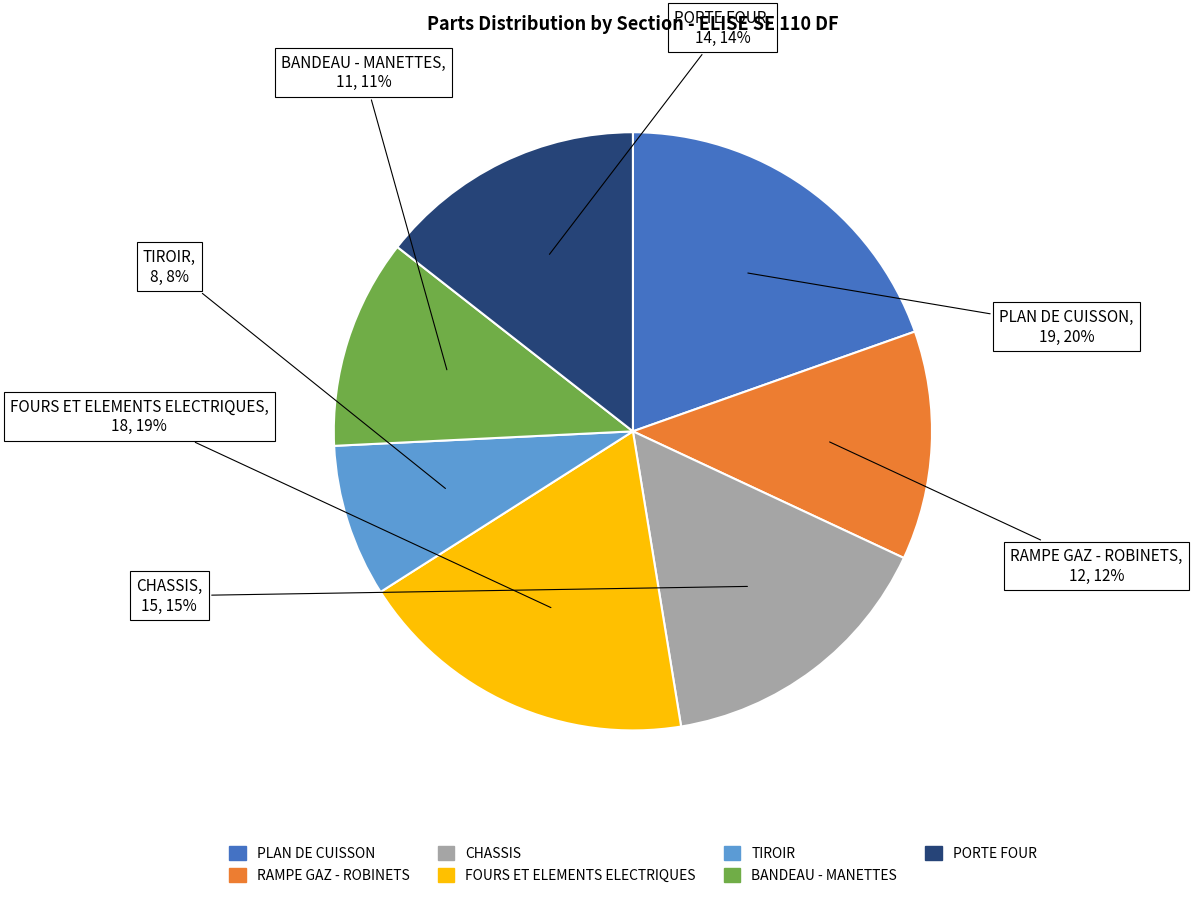

Is the sum of CHASSIS and FOURS ET ELEMENTS ELECTRIQUES greater than half?

No